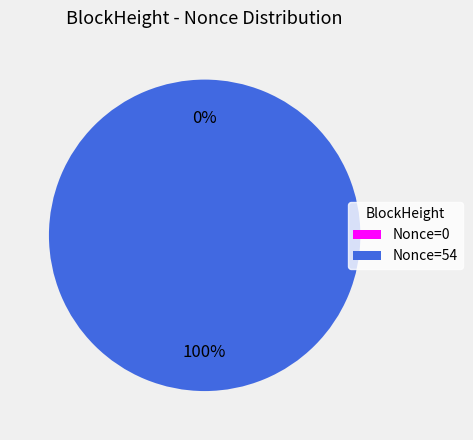

Is 256160 the majority of the pie?

No